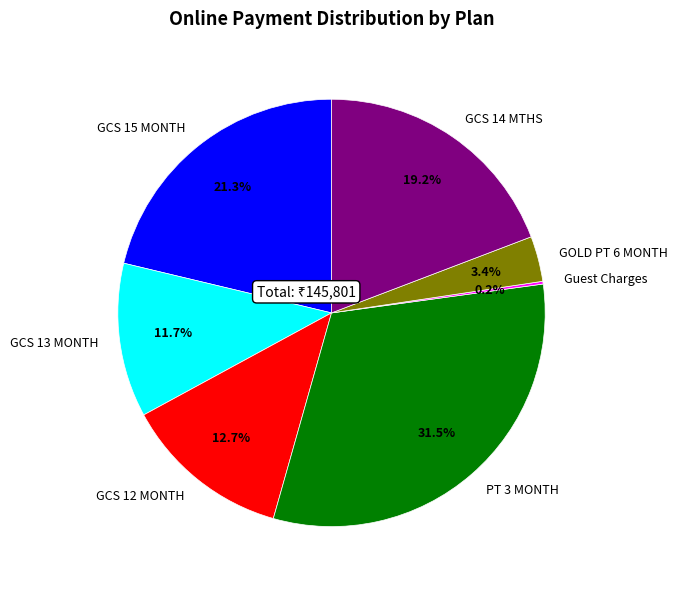

What is the largest slice in the pie chart?

PT 3 MONTH